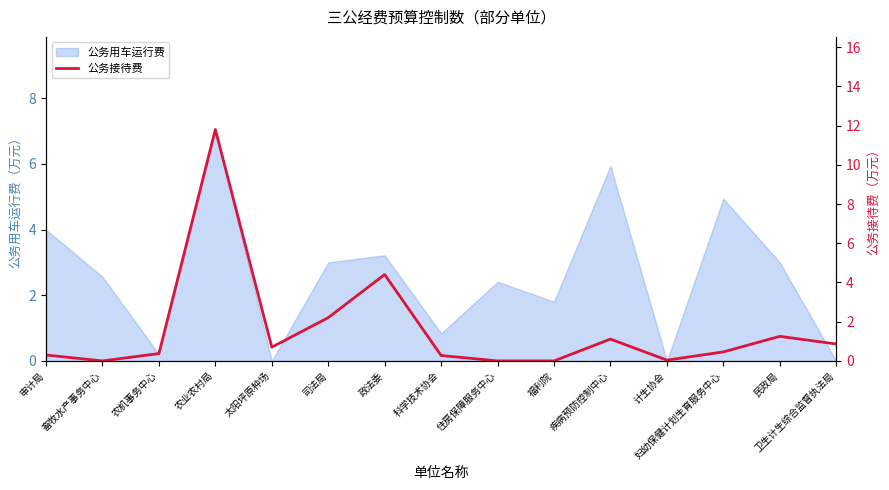

True or false: the data has more than 1 interior local peaks.

True